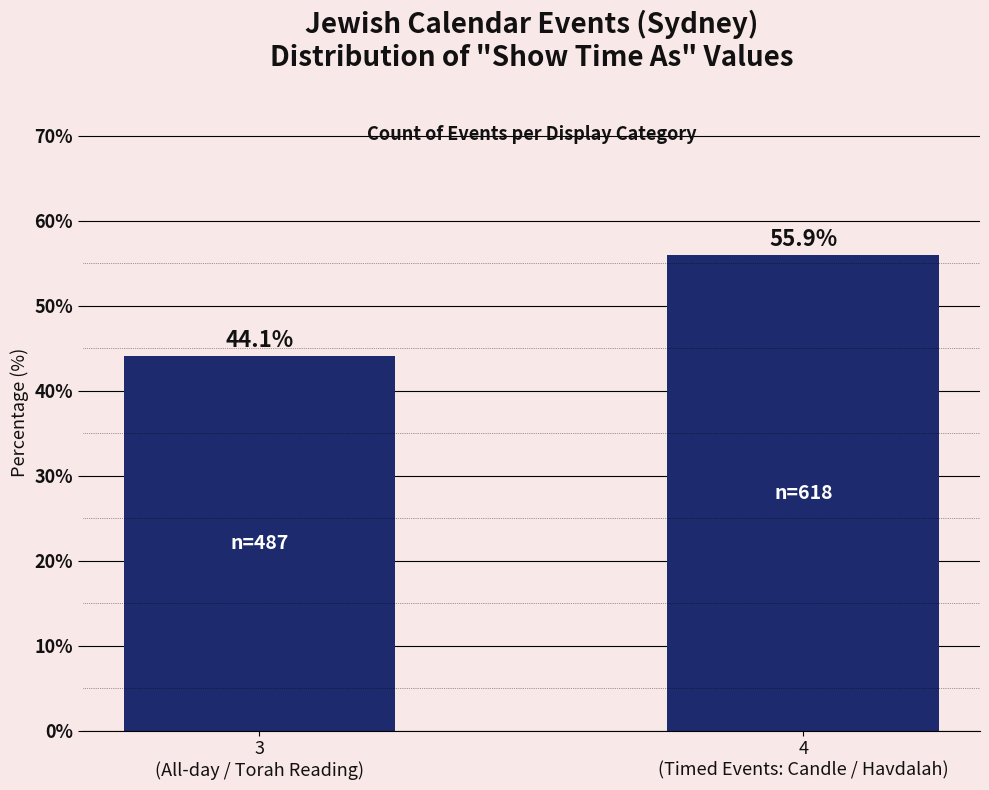

Reading left to right, what are all the values shown in this chart?

44.1	55.9